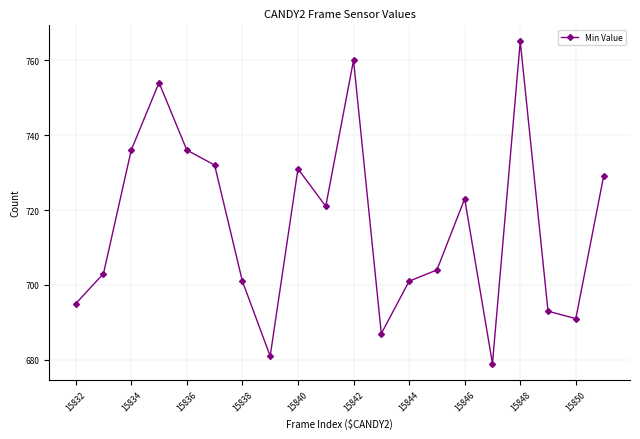

How many interior local valleys (lower than both neighbors) does the data have?

5